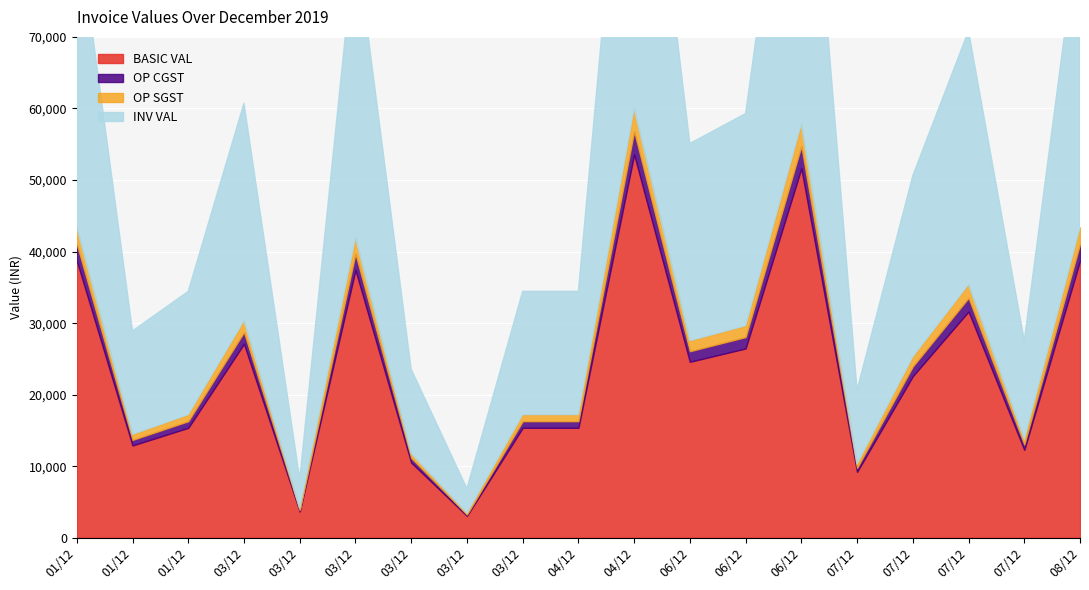

At which label does BASIC VAL first exceed 22592?

01/12